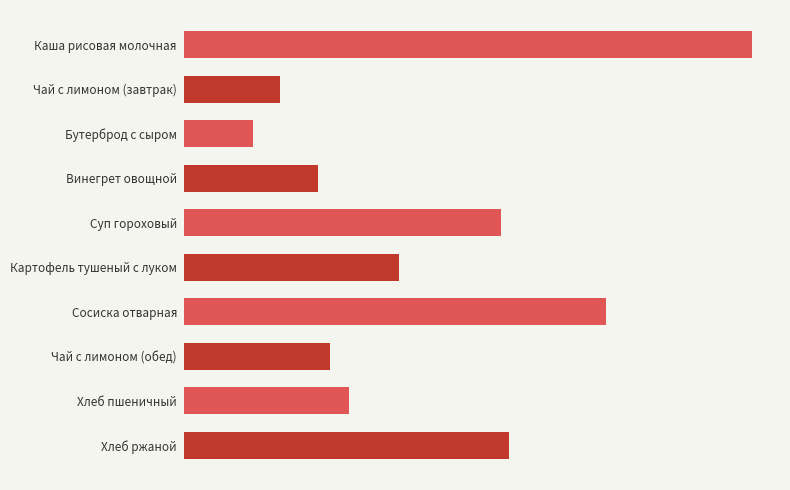

Does the chart contain any negative values?

No